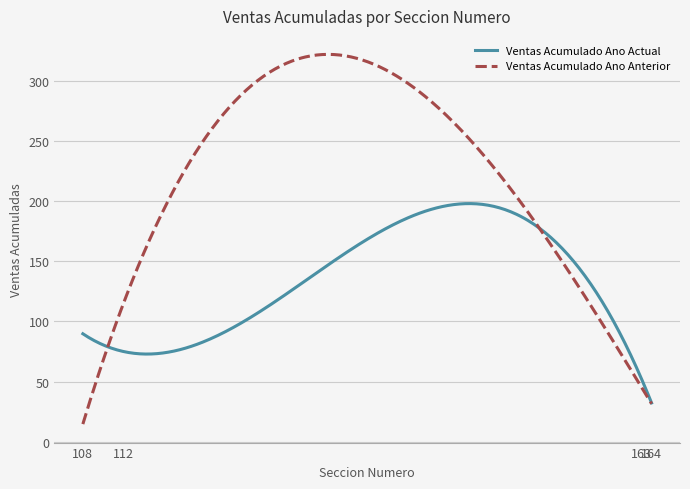

Which series has the largest total across all categories?

Ventas Acumulado Ano Anterior